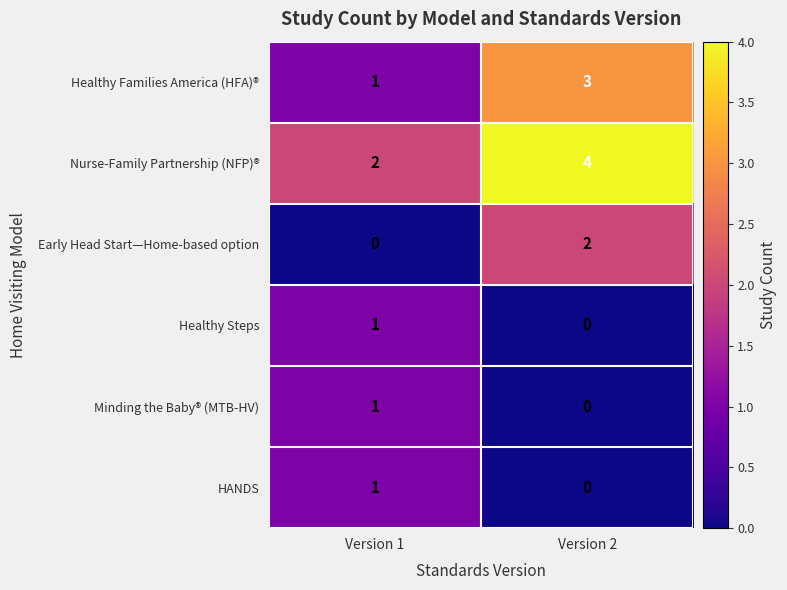

Reading left to right, extract all data points from this chart.

Healthy Families America (HFA)®: 1	3
Nurse-Family Partnership (NFP)®: 2	4
Early Head Start—Home-based option: 0	2
Healthy Steps: 1	0
Minding the Baby® (MTB-HV): 1	0
HANDS: 1	0